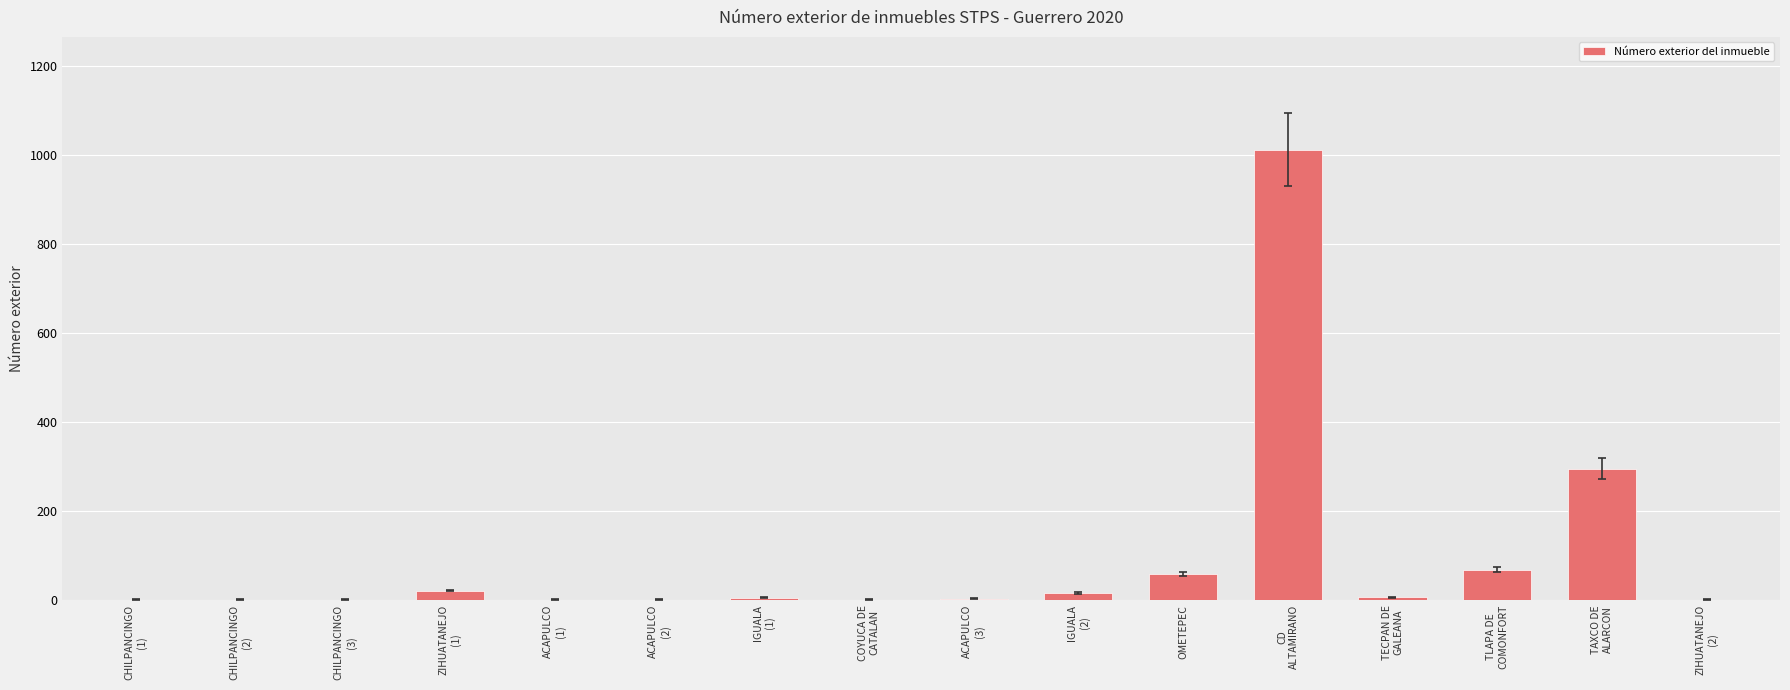

What is the greatest value displayed?

1012